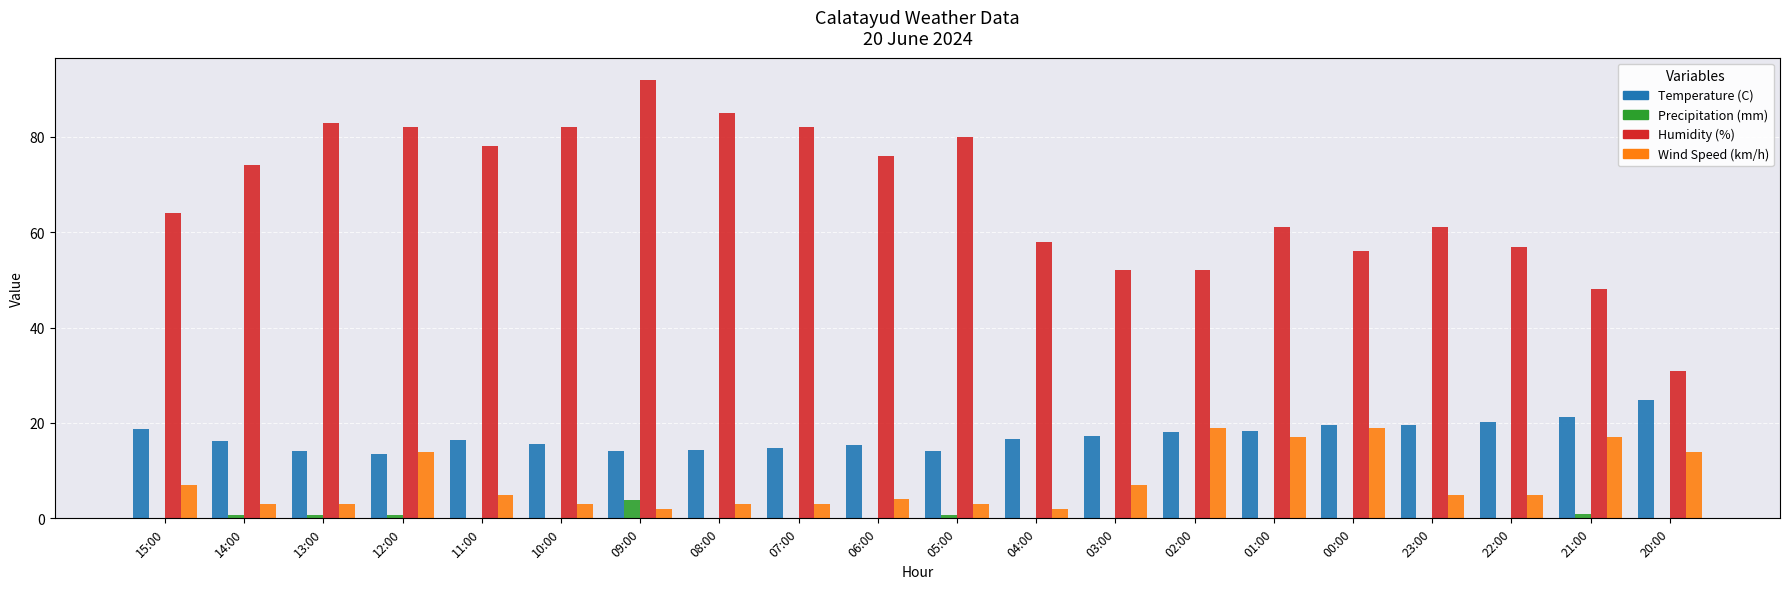

Which label corresponds to the largest value in the chart?

09:00